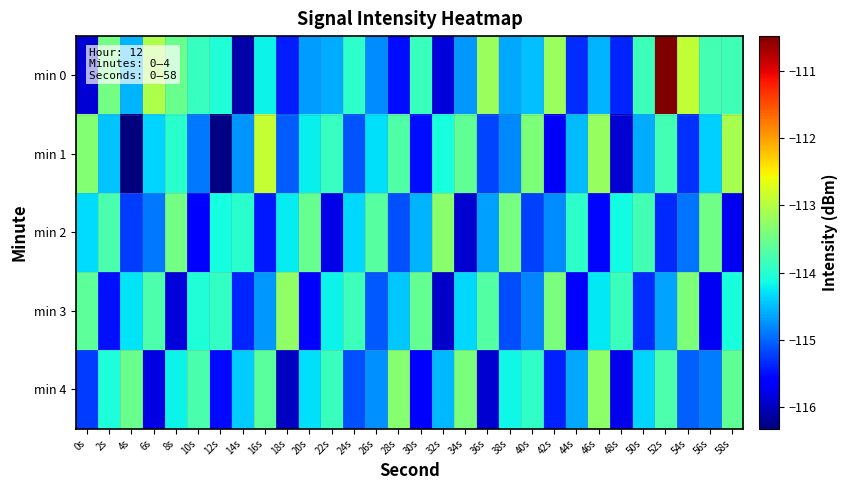

Reading left to right, transcribe all the data shown in this chart.

min 0: 0s=-115.9	2s=-113.4	4s=-114.6	6s=-113.0	8s=-113.5	10s=-113.9	12s=-114.0	14s=-116.1	16s=-114.2	18s=-115.4	20s=-114.7	22s=-114.6	24s=-114.0	26s=-114.8	28s=-115.5	30s=-113.9	32s=-115.9	34s=-114.7	36s=-113.2	38s=-114.6	40s=-114.5	42s=-113.2	44s=-115.3	46s=-114.6	48s=-115.4	50s=-113.8	52s=-110.5	54s=-112.9	56s=-113.8	58s=-113.8
min 1: 0s=-113.3	2s=-114.5	4s=-116.3	6s=-114.4	8s=-114.0	10s=-114.9	12s=-116.3	14s=-114.7	16s=-112.9	18s=-115.1	20s=-114.2	22s=-113.9	24s=-115.1	26s=-114.3	28s=-113.7	30s=-115.5	32s=-114.1	34s=-113.6	36s=-115.2	38s=-114.8	40s=-113.4	42s=-115.7	44s=-114.5	46s=-113.2	48s=-115.9	50s=-114.6	52s=-113.8	54s=-115.3	56s=-114.4	58s=-113.1
min 2: 0s=-114.3	2s=-113.8	4s=-115.2	6s=-114.9	8s=-113.5	10s=-115.7	12s=-114.1	14s=-114.0	16s=-115.5	18s=-114.2	20s=-113.6	22s=-115.8	24s=-114.3	26s=-113.7	28s=-115.1	30s=-114.6	32s=-113.3	34s=-115.9	36s=-114.7	38s=-113.4	40s=-115.2	42s=-114.8	44s=-114.0	46s=-115.6	48s=-114.1	50s=-113.8	52s=-115.3	54s=-114.9	56s=-113.5	58s=-115.7
min 3: 0s=-113.6	2s=-115.5	4s=-114.3	6s=-113.7	8s=-115.9	10s=-114.0	12s=-113.9	14s=-115.4	16s=-114.7	18s=-113.3	20s=-115.6	22s=-114.2	24s=-113.8	26s=-115.1	28s=-114.4	30s=-113.6	32s=-115.9	34s=-114.3	36s=-113.7	38s=-115.2	40s=-114.8	42s=-113.4	44s=-115.6	46s=-114.3	48s=-113.9	50s=-115.3	52s=-114.6	54s=-113.4	56s=-115.7	58s=-114.1
min 4: 0s=-115.2	2s=-114.1	4s=-113.5	6s=-115.8	8s=-114.2	10s=-113.8	12s=-115.5	14s=-114.4	16s=-113.7	18s=-116.0	20s=-114.3	22s=-113.9	24s=-115.1	26s=-114.8	28s=-113.3	30s=-115.7	32s=-114.5	34s=-113.4	36s=-115.9	38s=-114.2	40s=-113.9	42s=-115.4	44s=-114.6	46s=-113.3	48s=-115.8	50s=-114.4	52s=-113.7	54s=-115.0	56s=-114.9	58s=-113.6